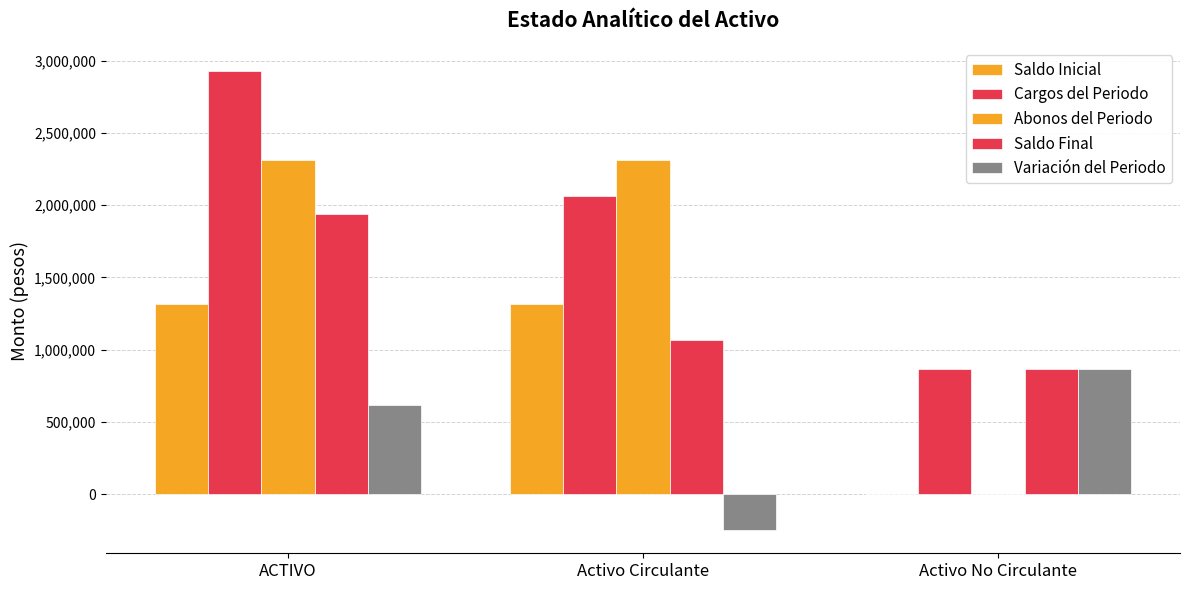

Which series has the widest spread of values?

Abonos del Periodo